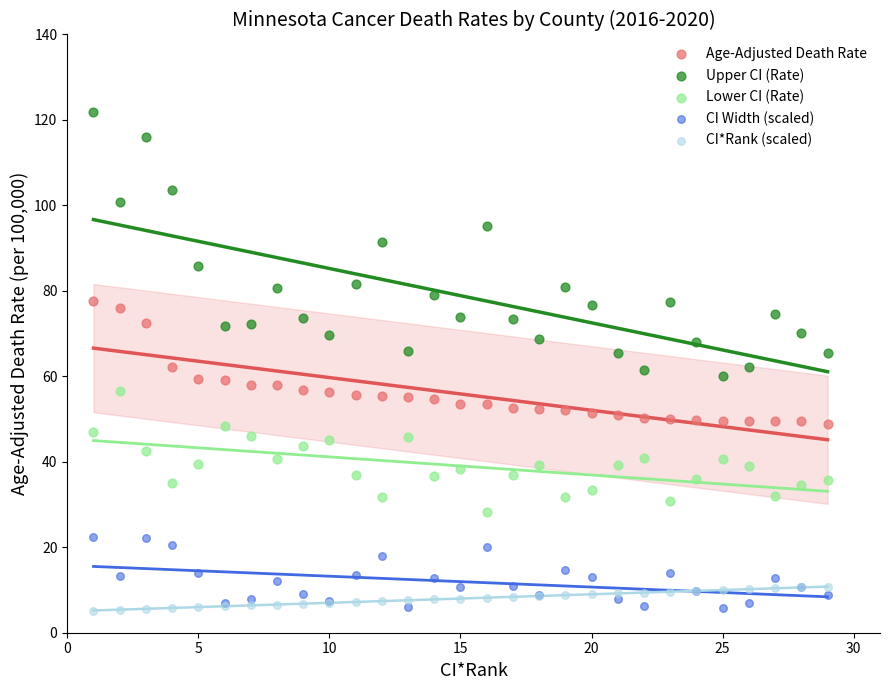

Which series reaches the maximum Y coordinate?

Upper CI (Rate)